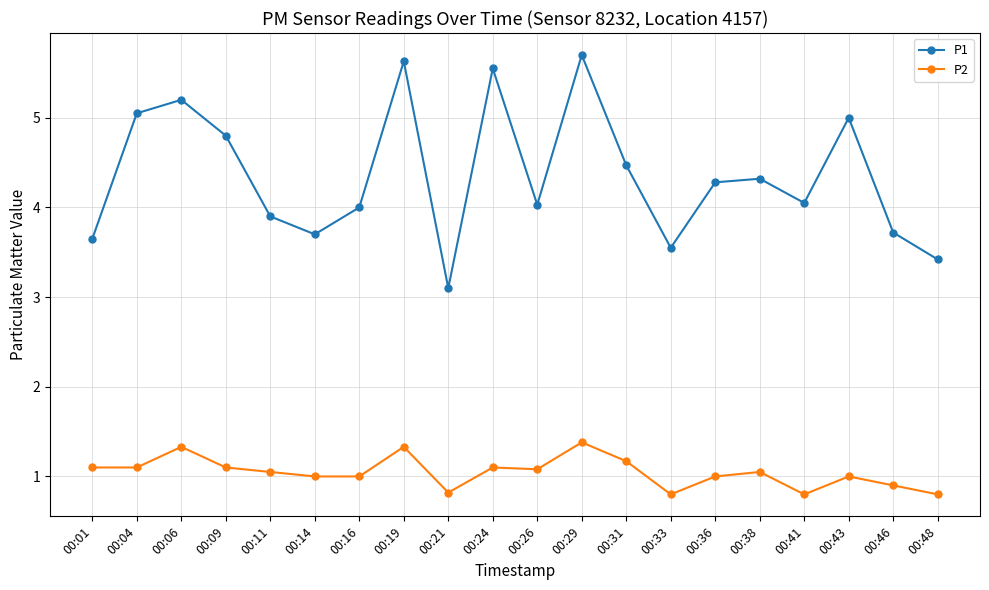

True or false: P2 has a value of 0.7 at 00:11.

False